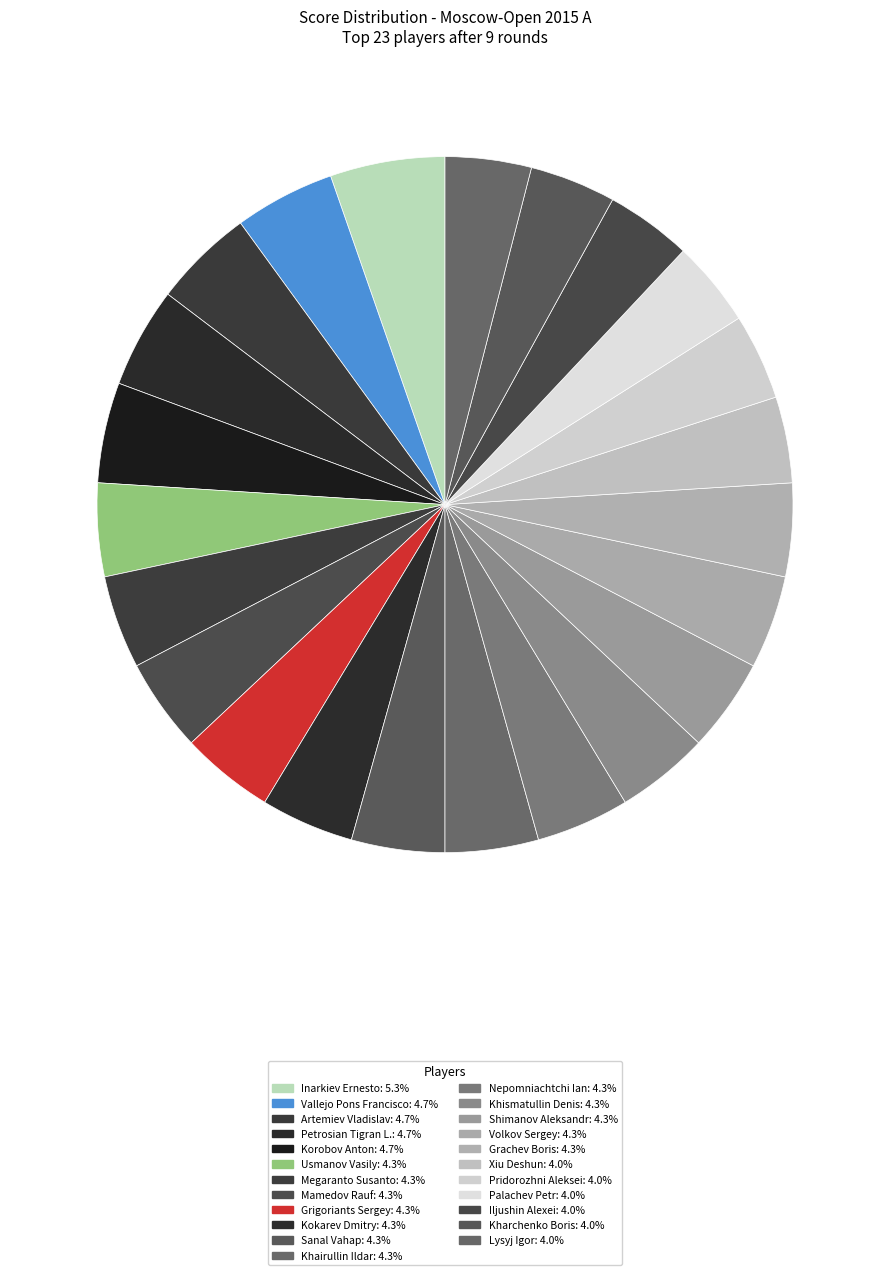

How many segments does this pie chart have?

23